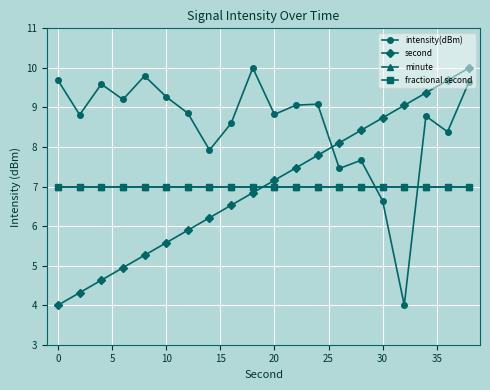

How many lines are shown in the chart?

4